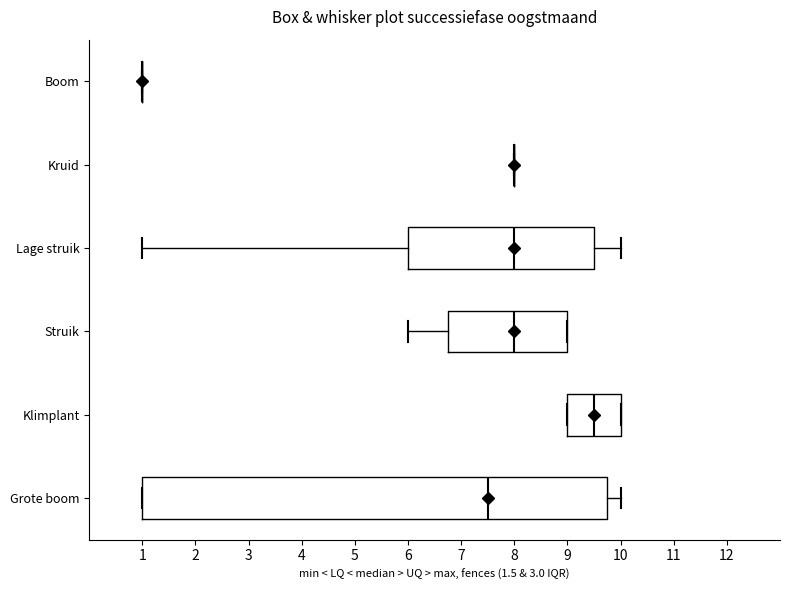

Where is the left edge of the box for Klimplant on the x-axis? The values are not printed on the chart, so give them approximately, as read against the axis.

9.0